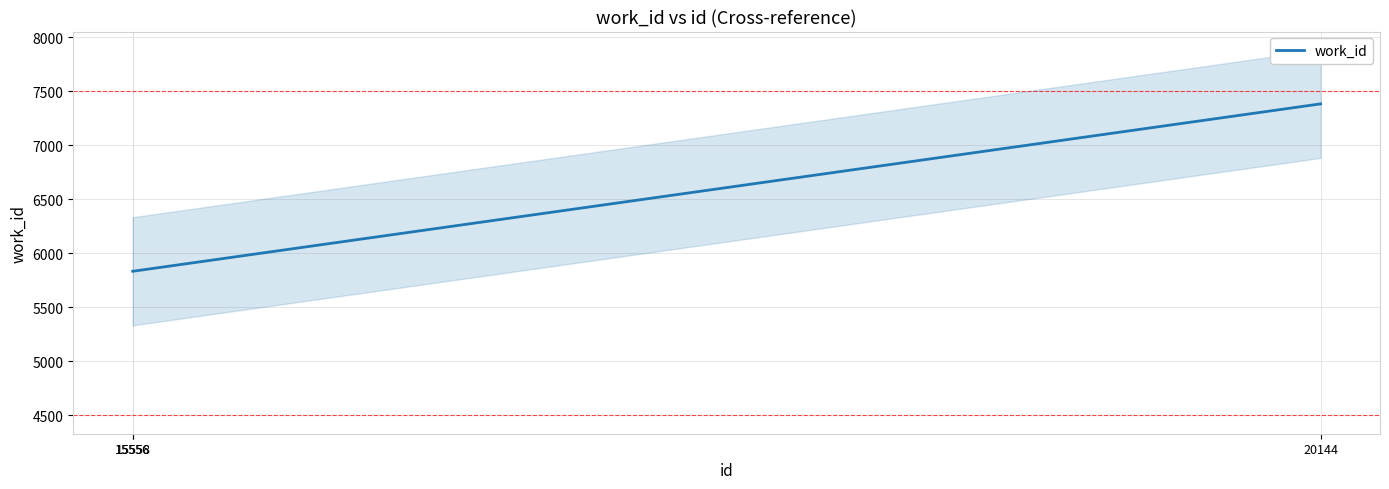

Count the values in the range 5834 to 7382.

3